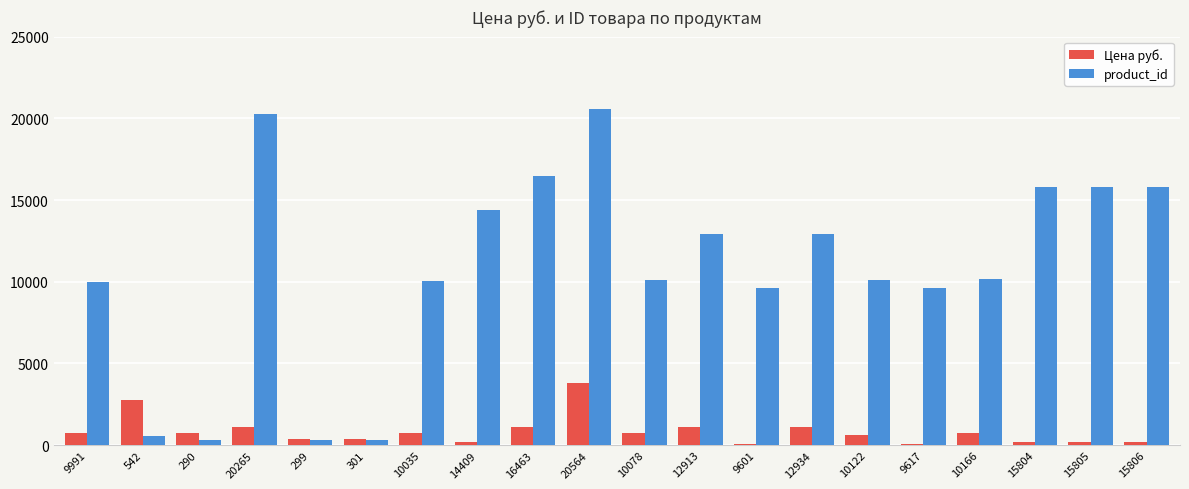

At which category is the sum across all series the highest?

20564